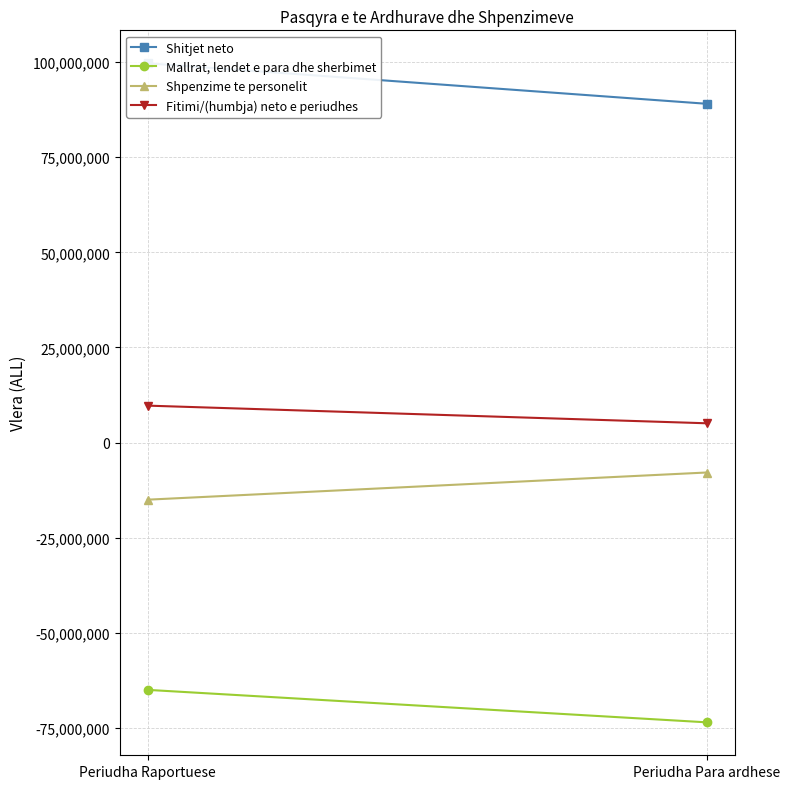

What is the average value of the Shpenzime te personelit series?

-11416321